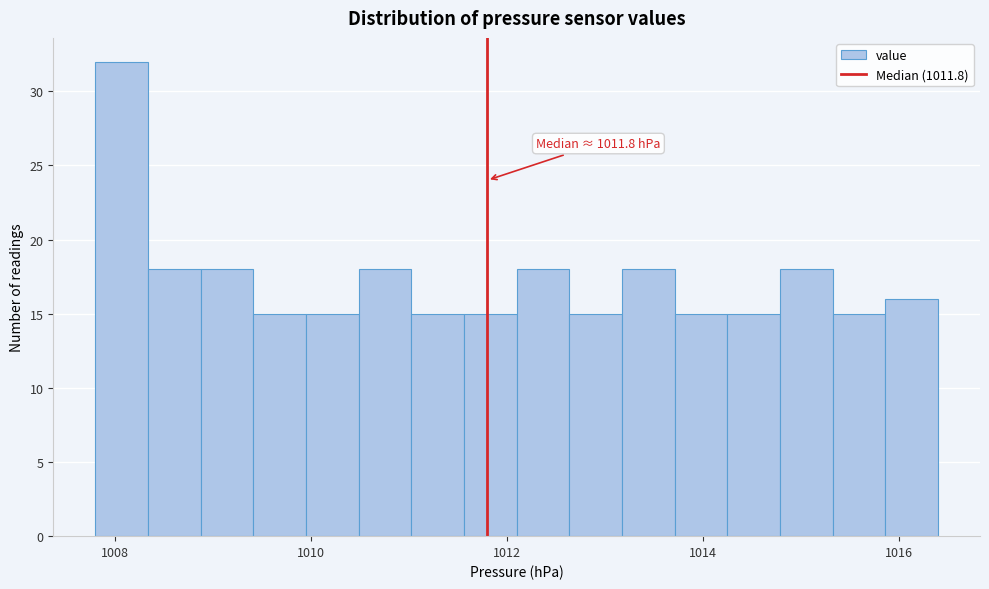

Read against the x-axis, roughly where is the centre of the tallest bar?

1008.0